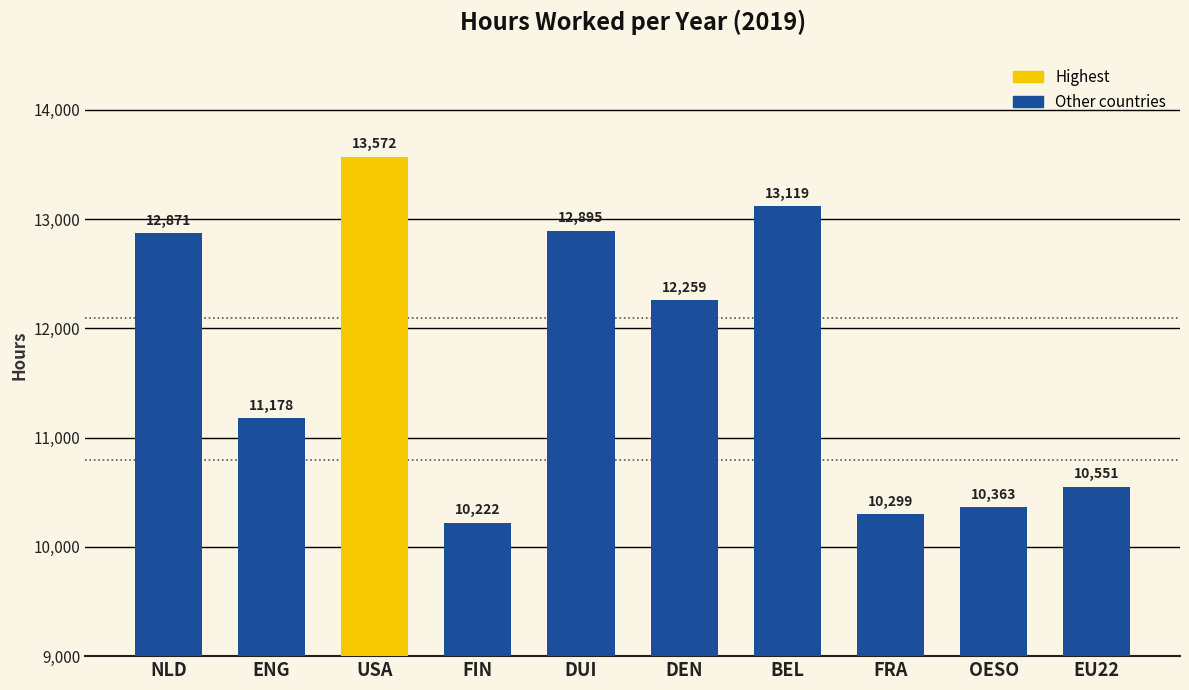

What is the label of the 2nd bar from the left?

ENG